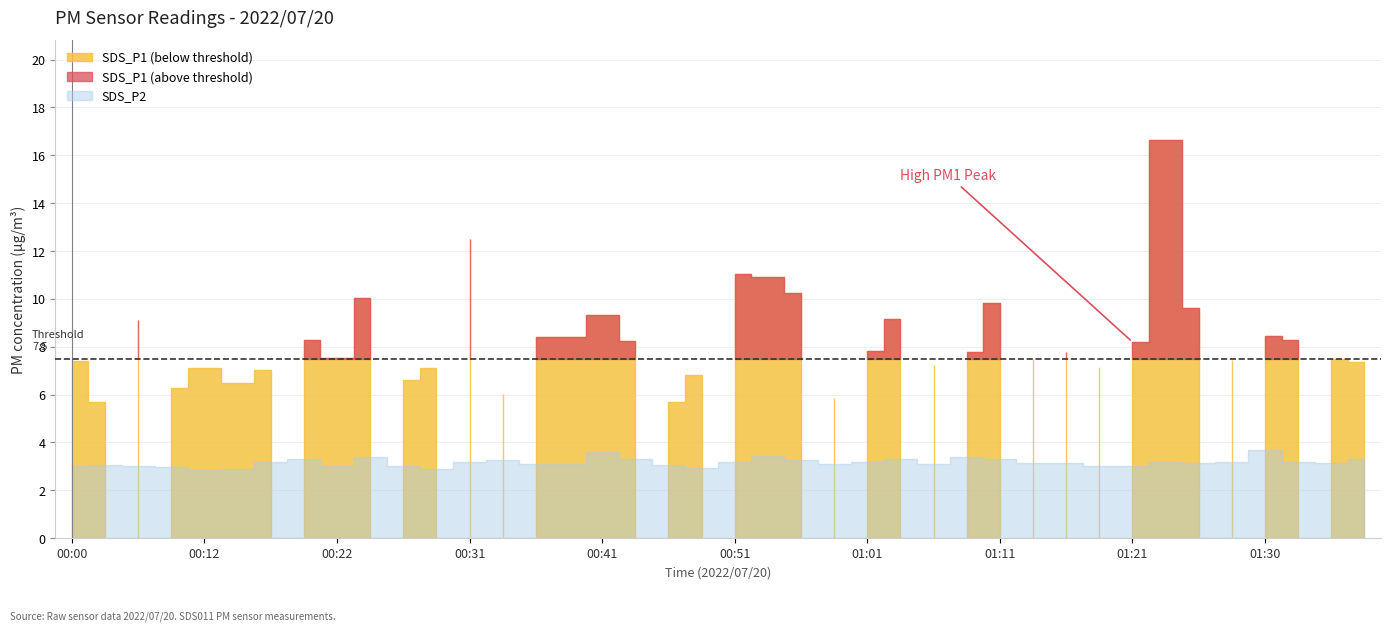

The value of SDS_P2 at 00:29 is 2.9. True or false?

True